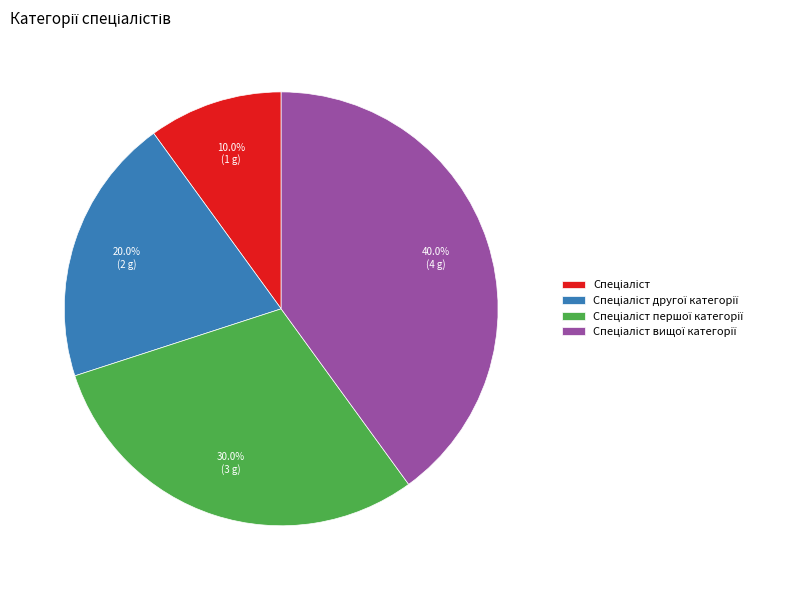

How many segments does this pie chart have?

4